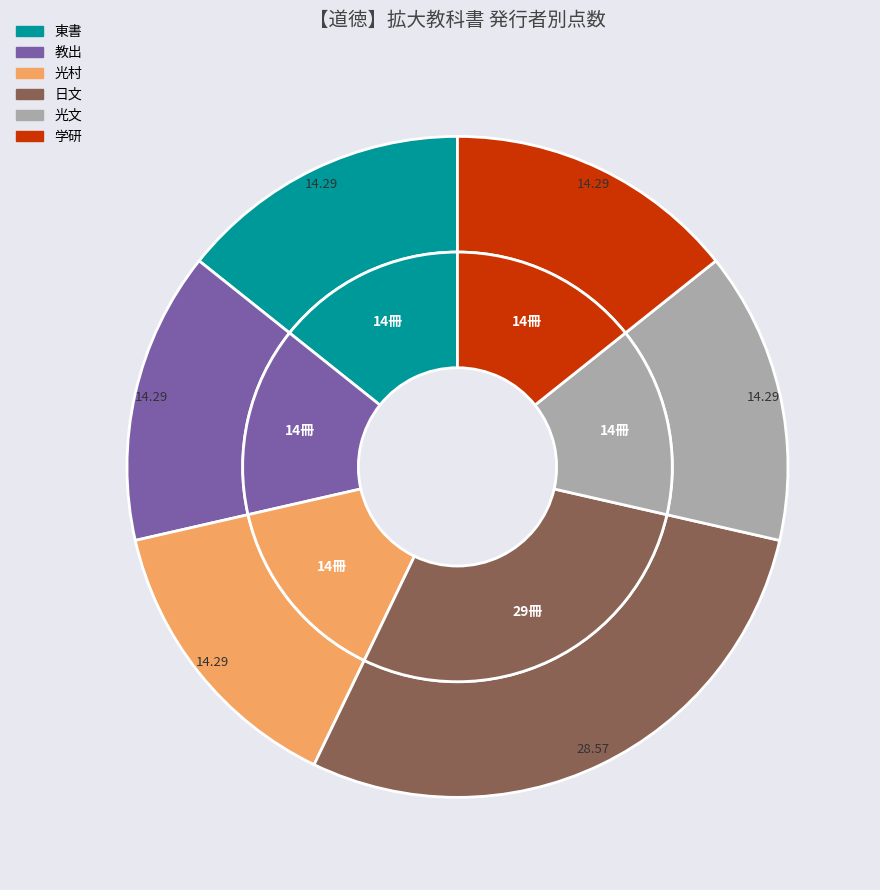

Which has a higher value, 学研 or 日文?

日文